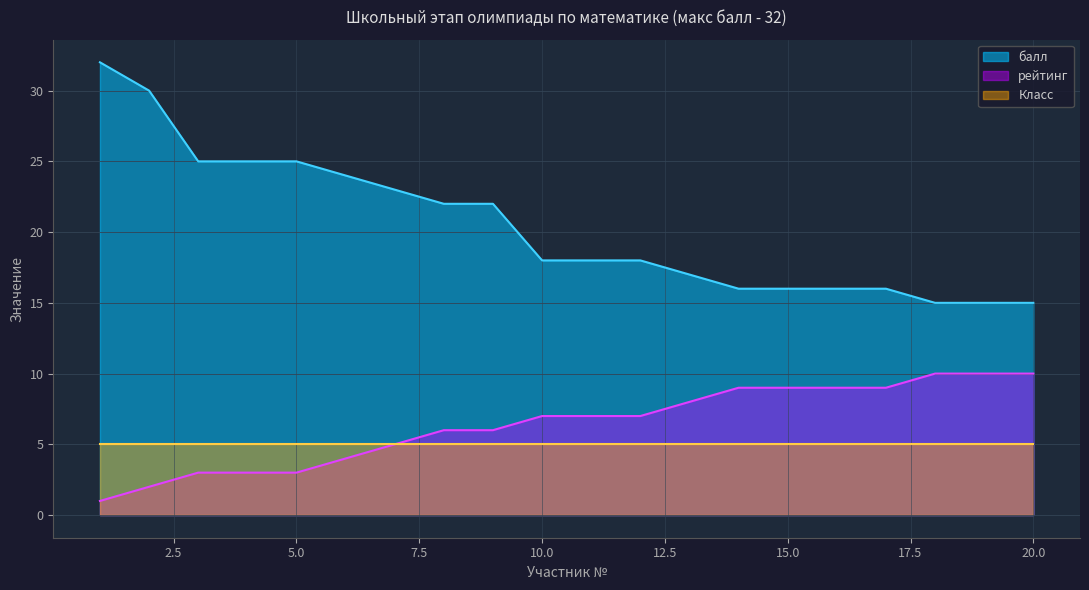

At how many categories does at least one series exceed 11?

20